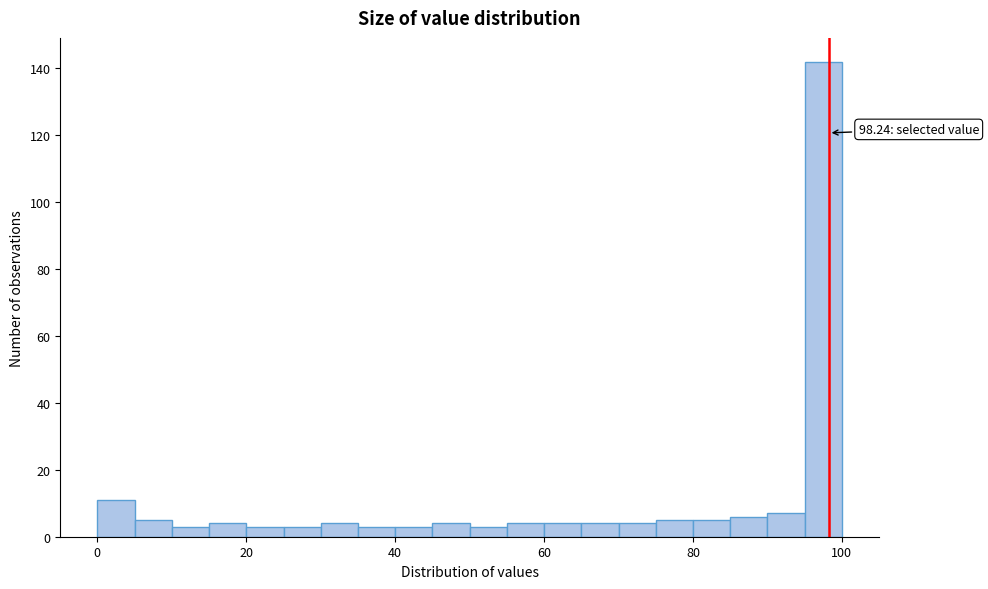

Read against the x-axis, roughly where is the centre of the tallest bar?

98